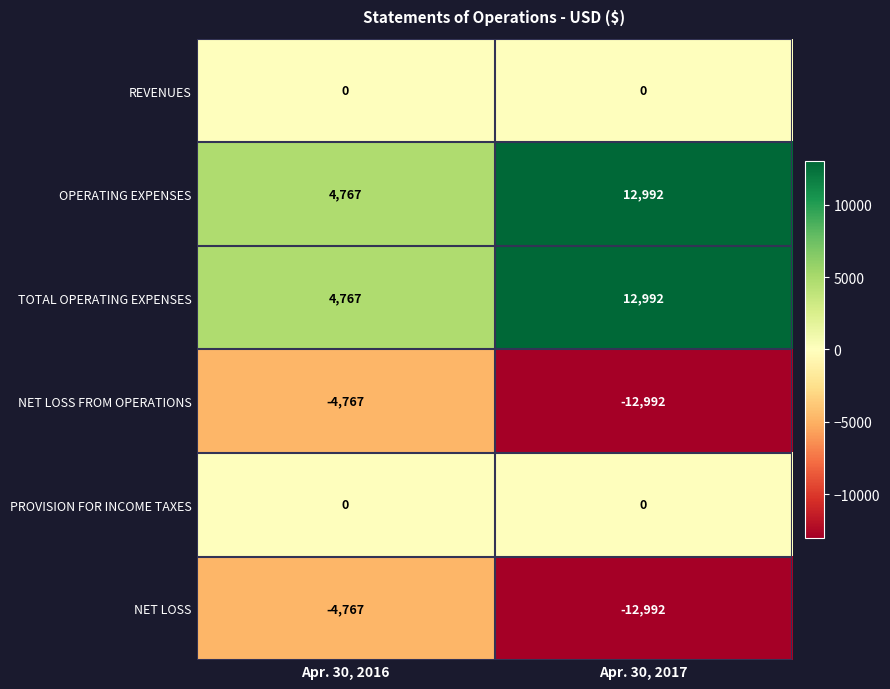

The NET LOSS FROM OPERATIONS series shows -20520 at Apr. 30, 2017. True or false?

False